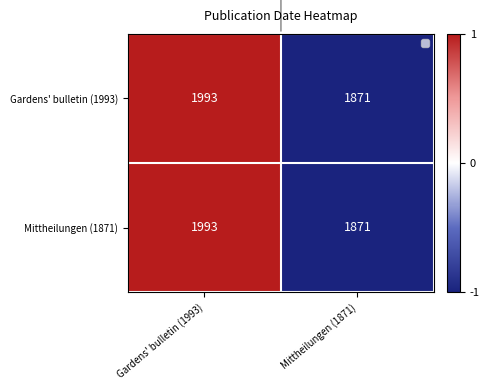

What value does the Gardens' bulletin (1993) series have at Gardens' bulletin (1993), to the nearest 5?

1995